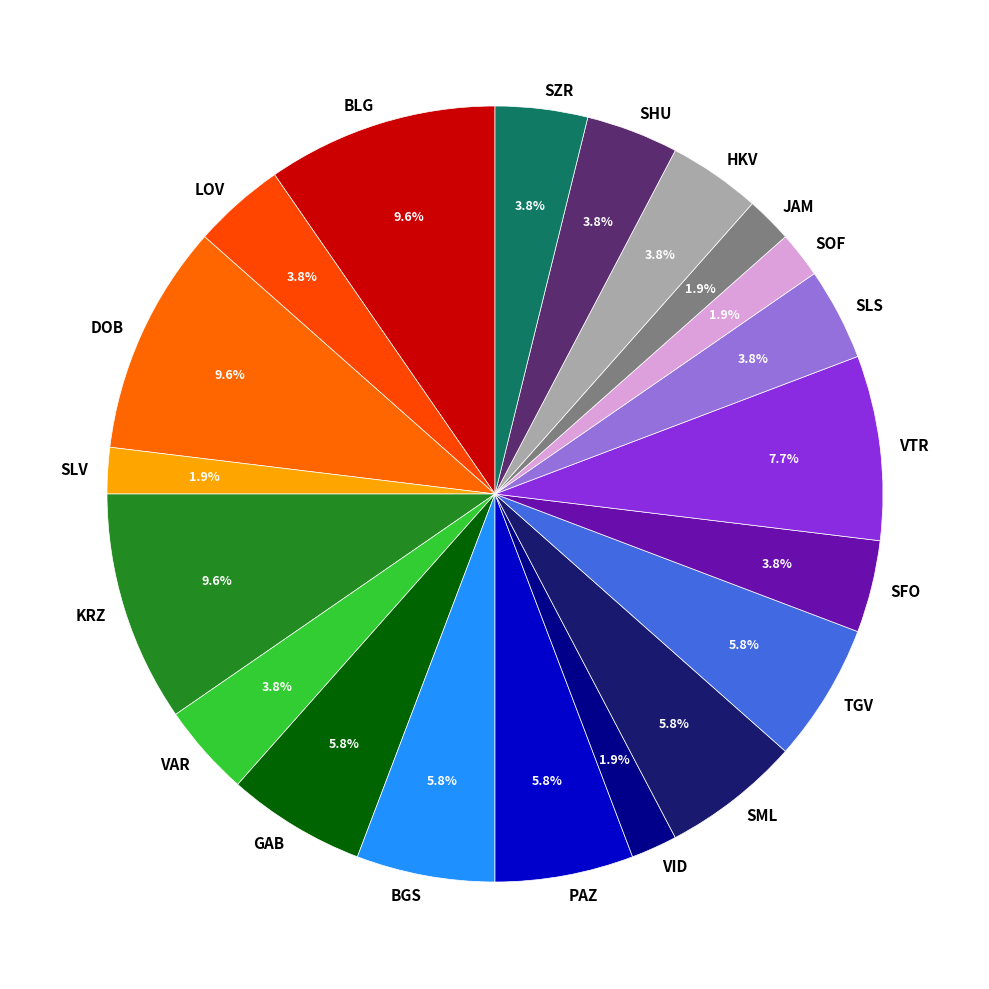

What percentage is NOT represented by KRZ?

90.4%